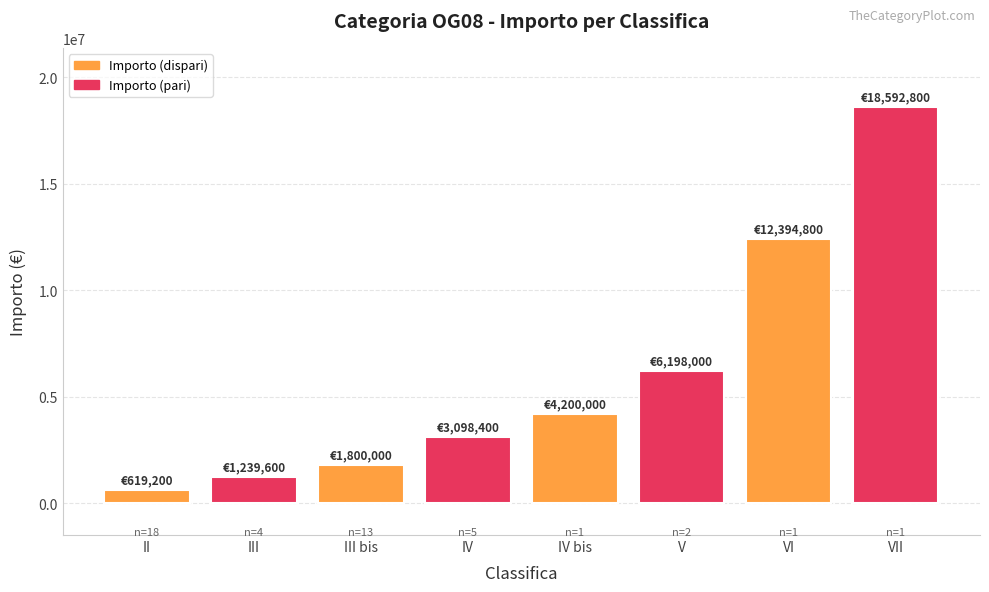

Between III and IV bis, which is larger?

IV bis